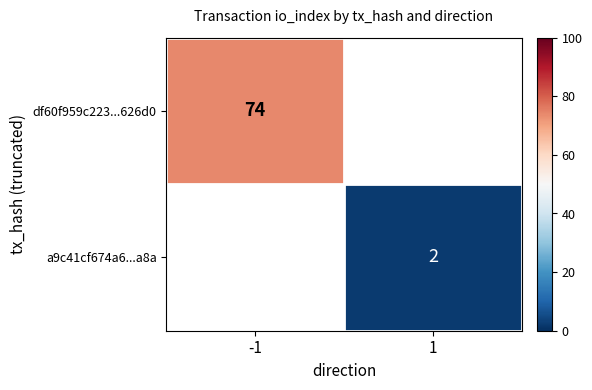

True or false: a9c41cf674a6...a8a has a value of 0.5 at 1.

False